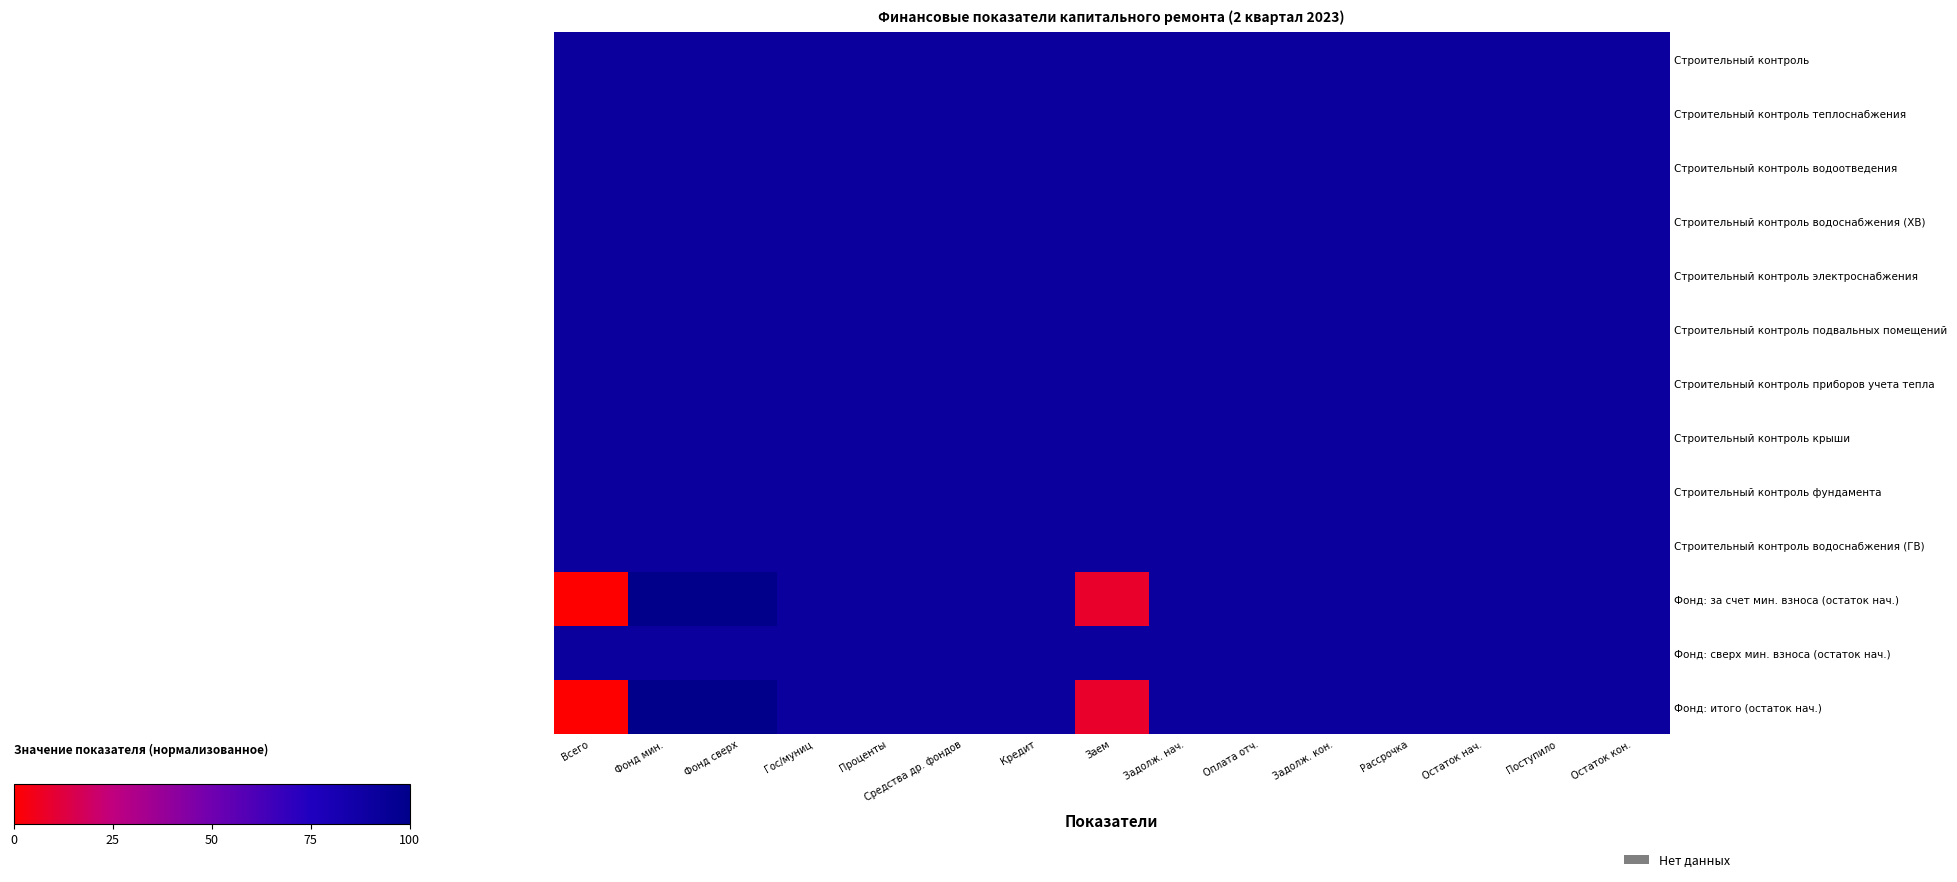

Between Фонд мин. and Проценты, which series saw the biggest shift?

Фонд: за счет мин. взноса (остаток нач.)